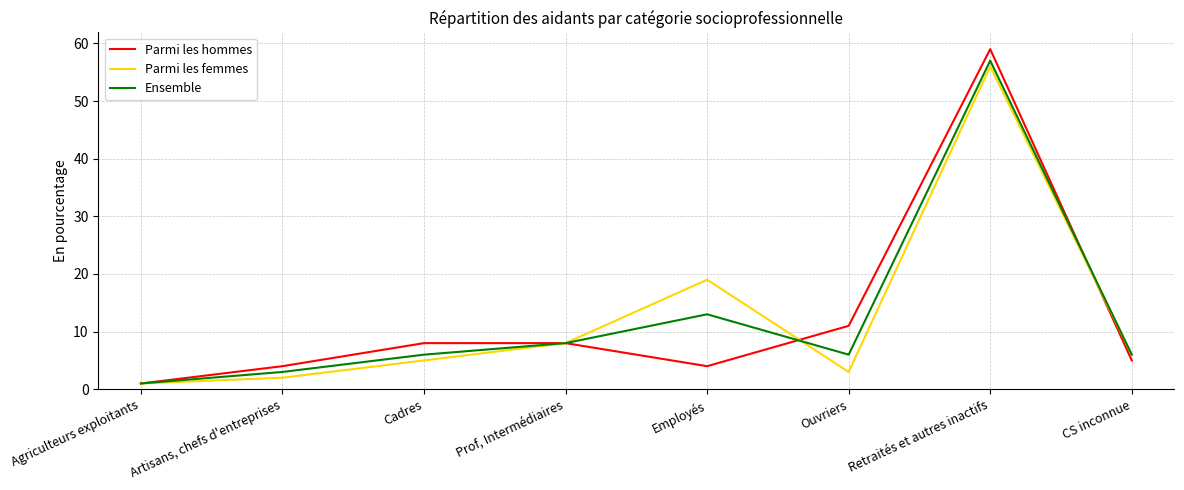

Rank the series by their maximum value, from lowest to highest.

Parmi les femmes, Ensemble, Parmi les hommes